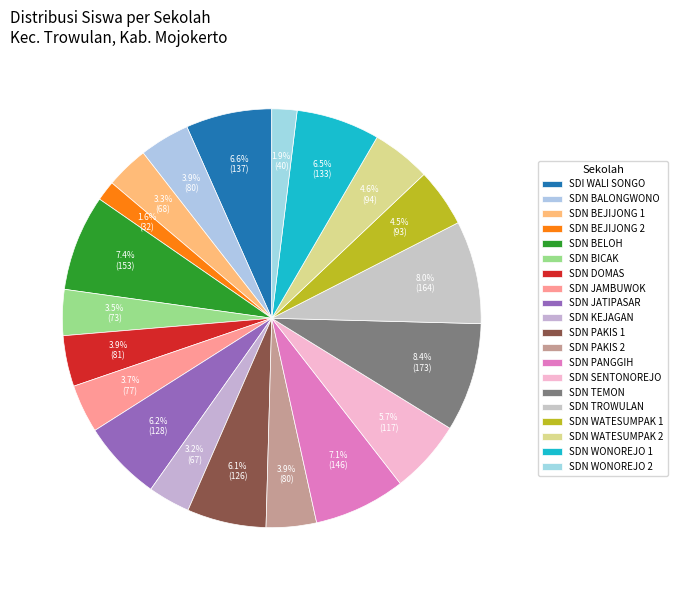

To the nearest percent, what is the difference between the largest and smallest slice percentages?

7%